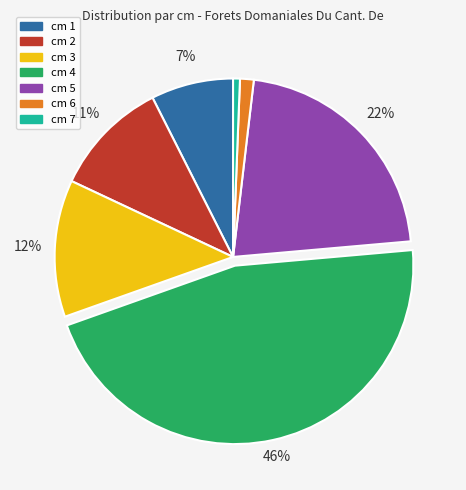

Does cm 4 account for over 50% of the chart?

No